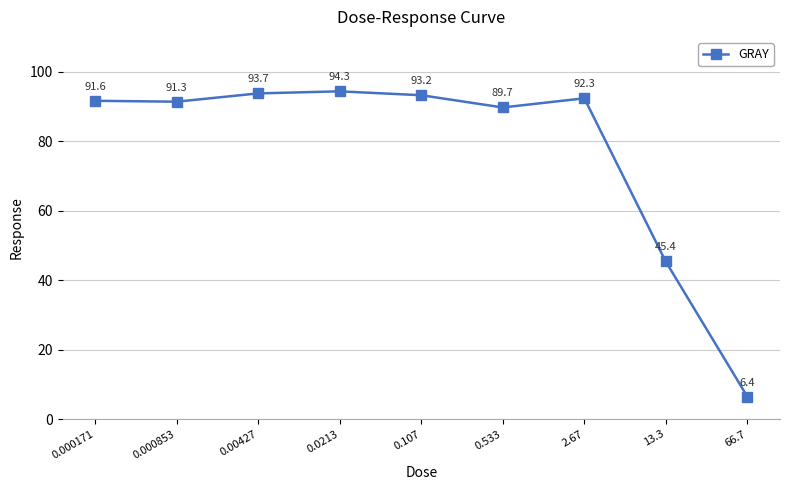

What is the label of the 7th point from the left?

2.67